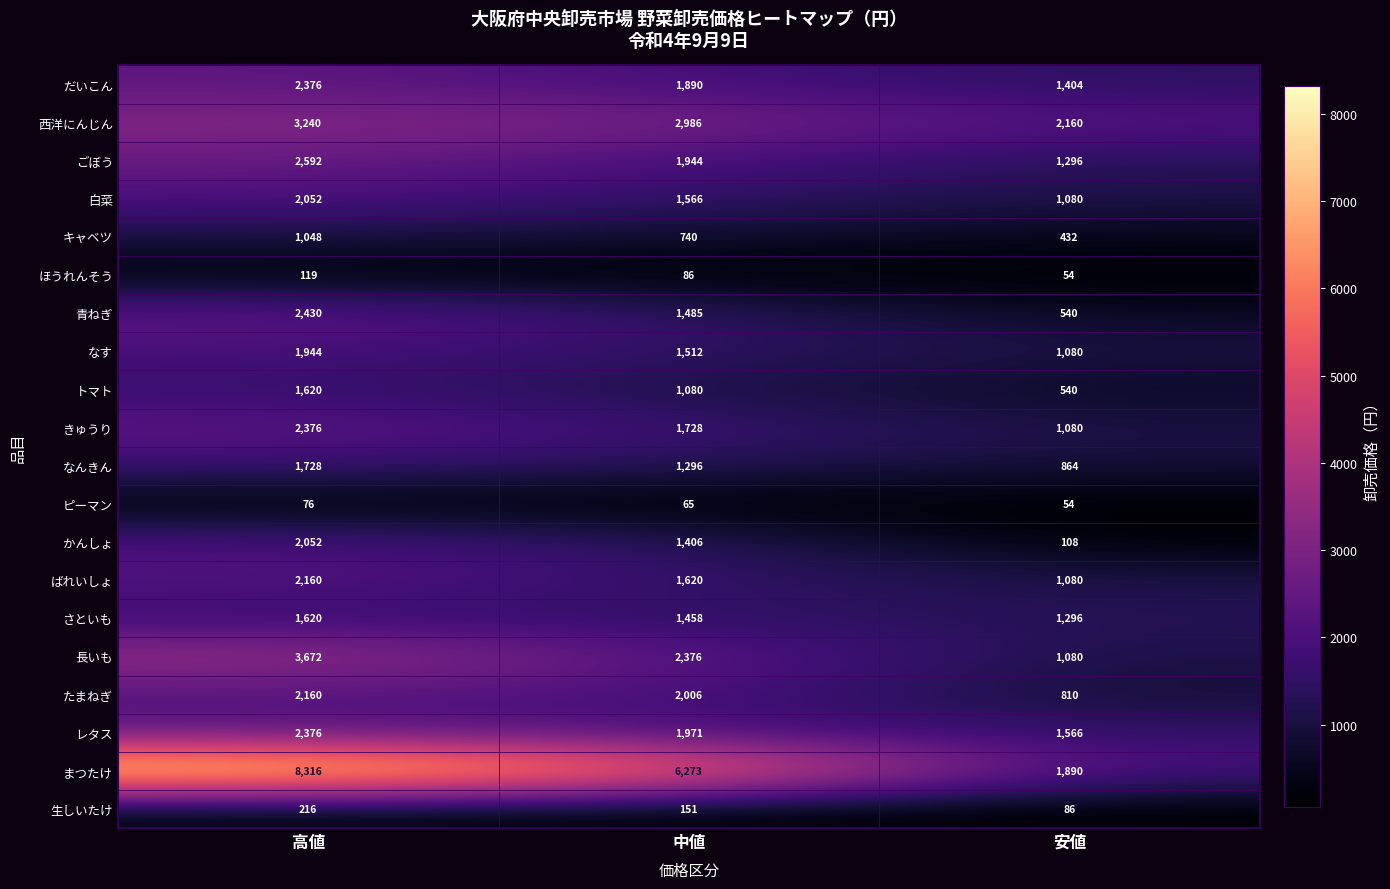

At which category is the sum across all series the highest?

高値